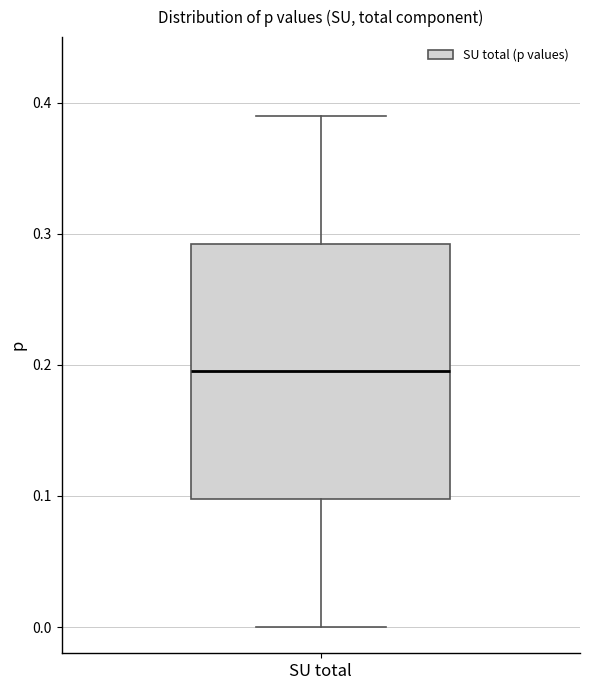

Where does the lower whisker of the box for SU total end on the y-axis? The values are not printed on the chart, so give them approximately, as read against the axis.

0.00